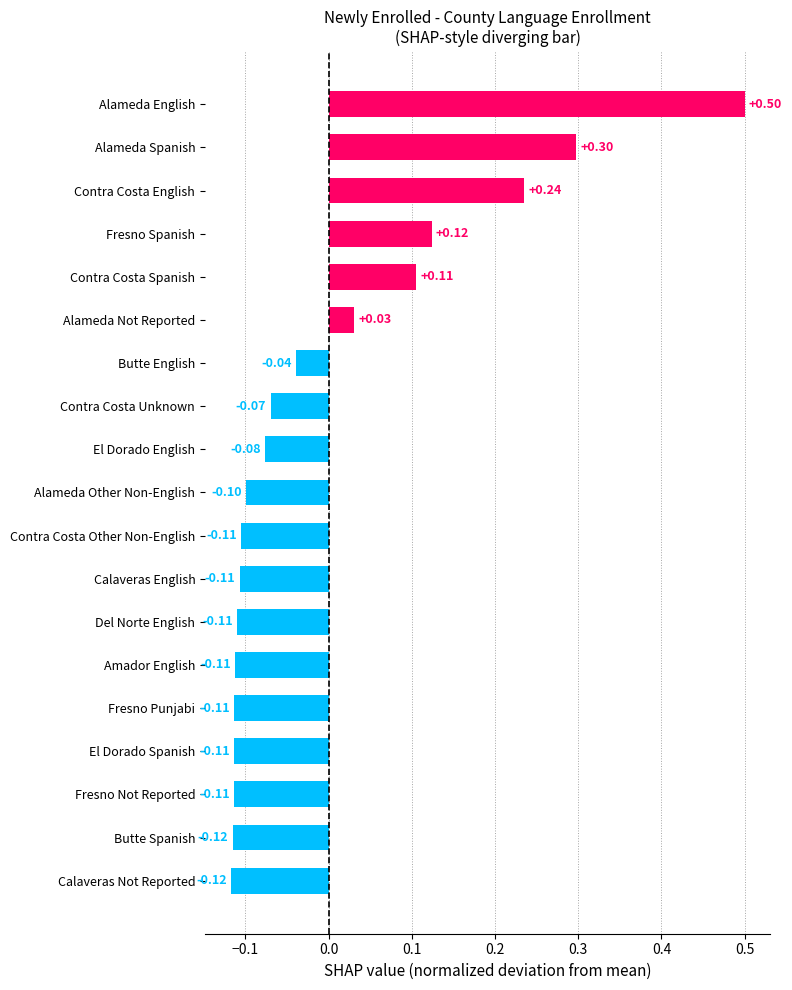

Does the chart contain any negative values?

Yes